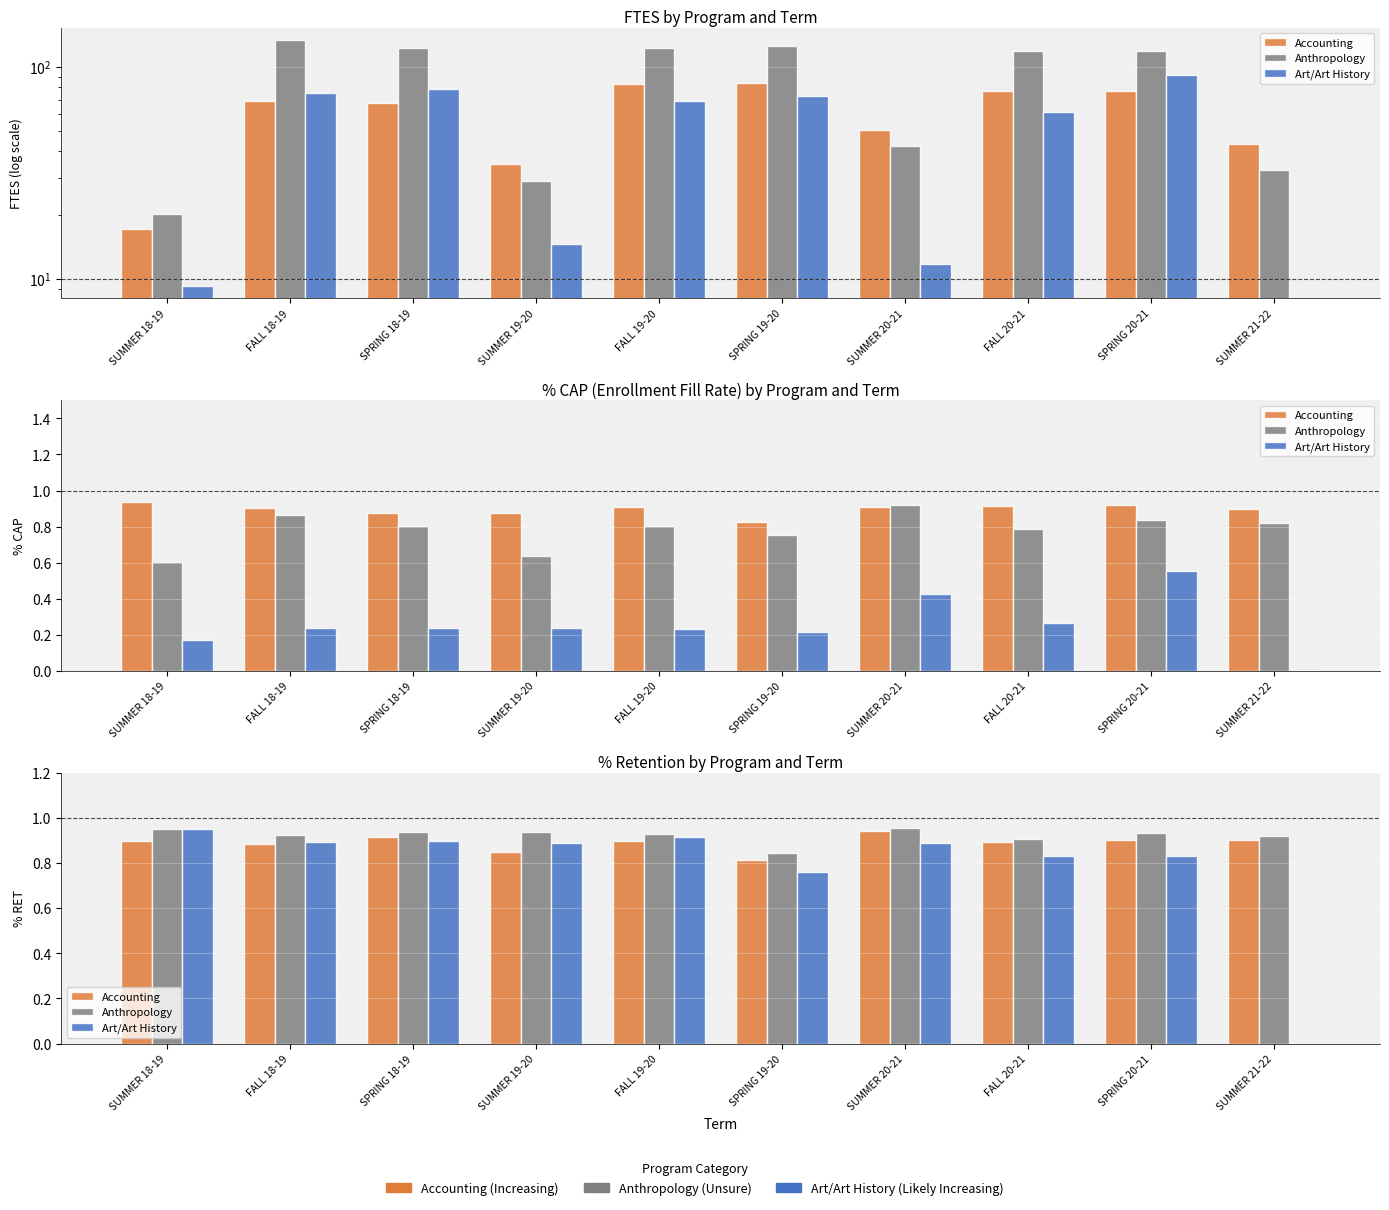

Between FALL 18-19 and FALL 20-21, which series saw the biggest shift?

Art/Art History